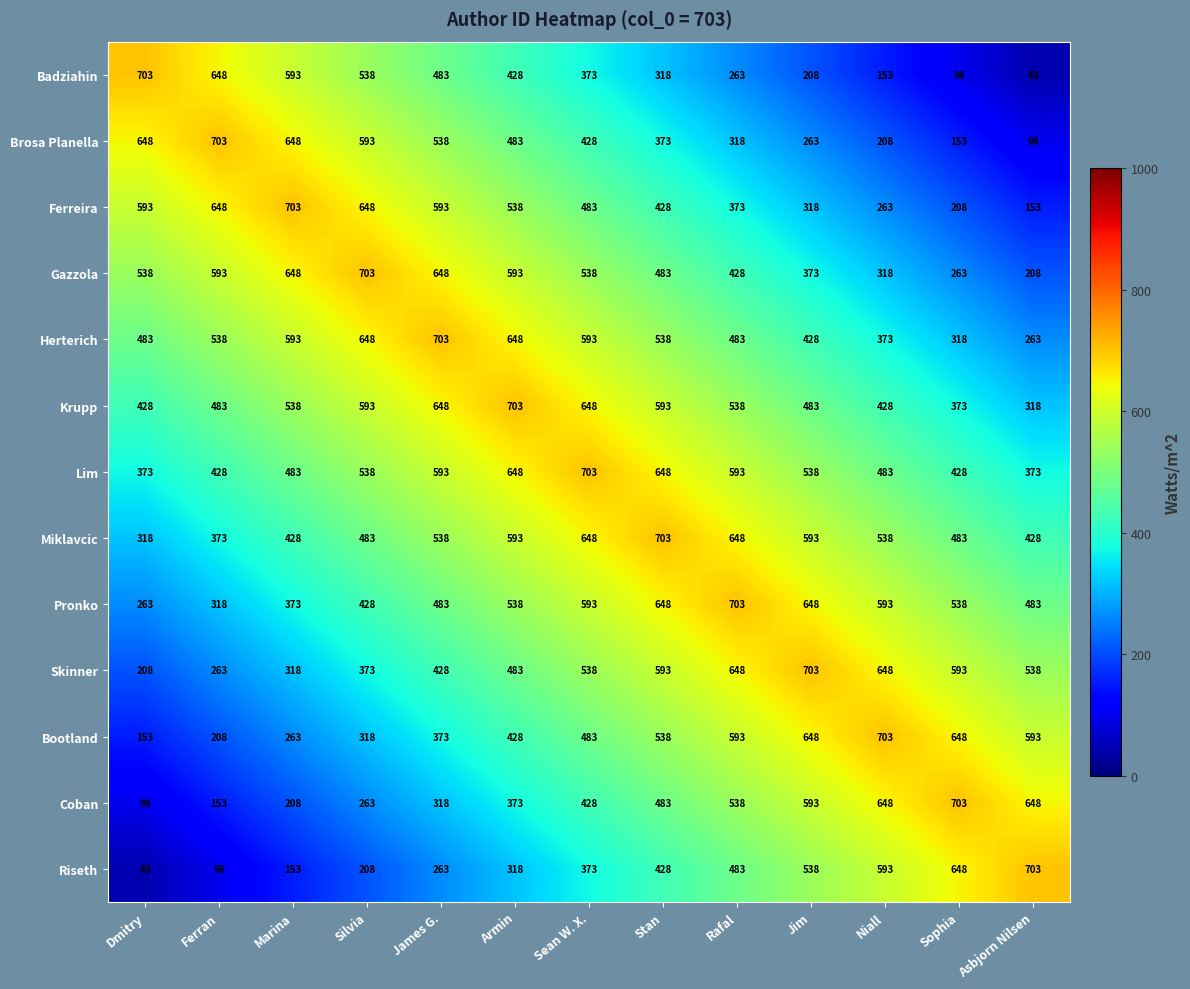

What is the difference between the maximum and minimum values in the Riseth series?

660